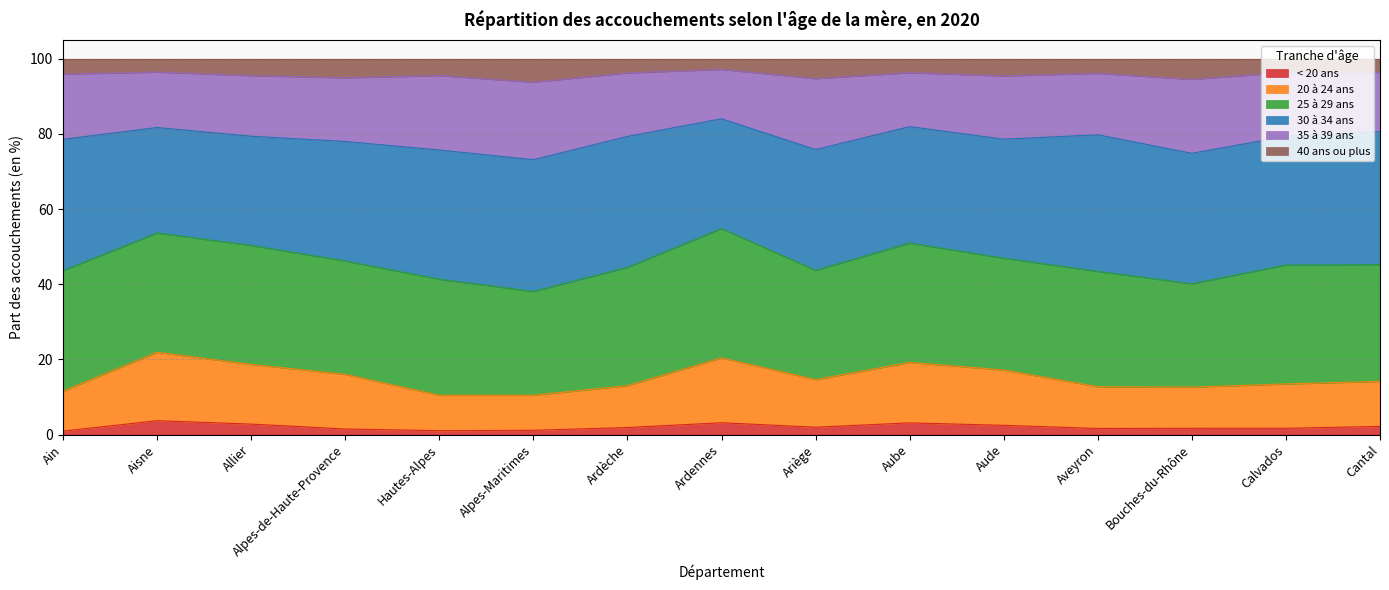

Which series changed the most between Aisne and Ariège?

20 à 24 ans